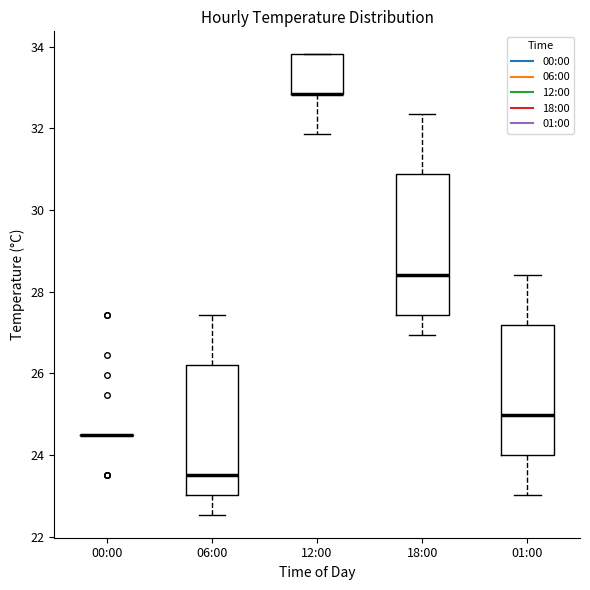

Reading left to right, read every box against the y-axis: the position of its median line, the range the box covers, and the ends of its whiskers. The values are not printed on the chart, so give them approximately, as read against the axis.

00:00: box collapsed to a line at 24.6, whiskers 24.6 to 24.6
06:00: median 23.6, box 23.0 to 26.2, whiskers 22.6 to 27.4
12:00: median 32.8 (drawn on the box's lower edge), box 32.8 to 33.8, whiskers 31.8 to 33.8
18:00: median 28.4, box 27.4 to 30.8, whiskers 27.0 to 32.4
01:00: median 25.0, box 24.0 to 27.2, whiskers 23.0 to 28.4